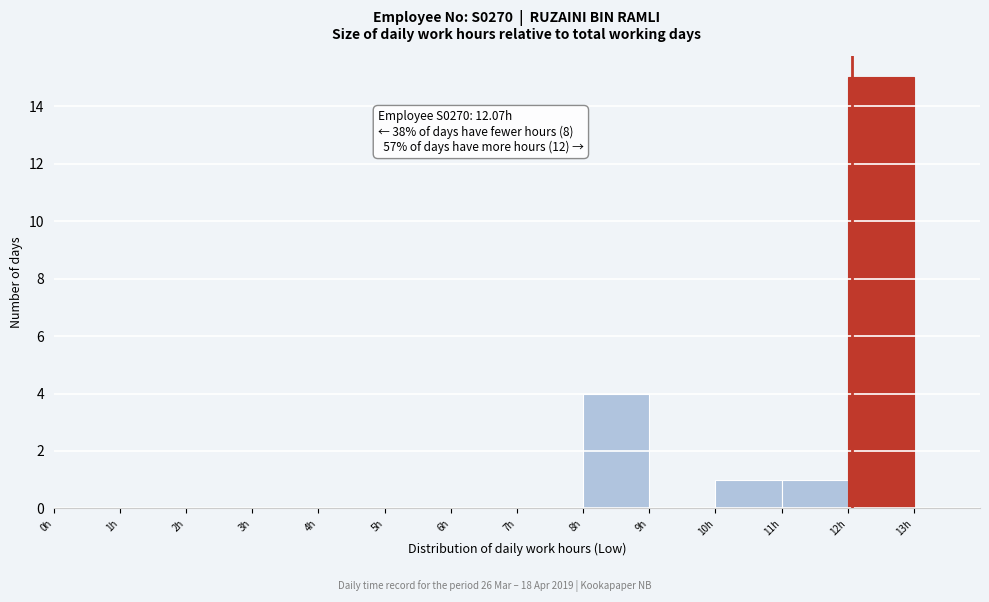

Over which range of the x-axis is the bar tallest?

12 to 13